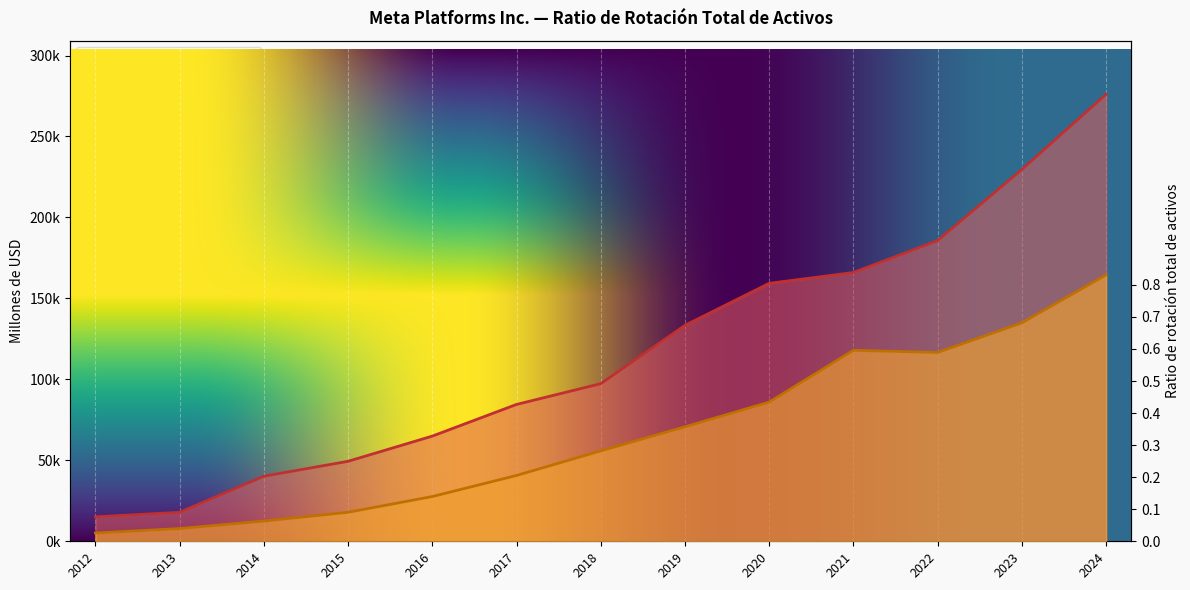

What is the total value across all series at 2019?

204073.5